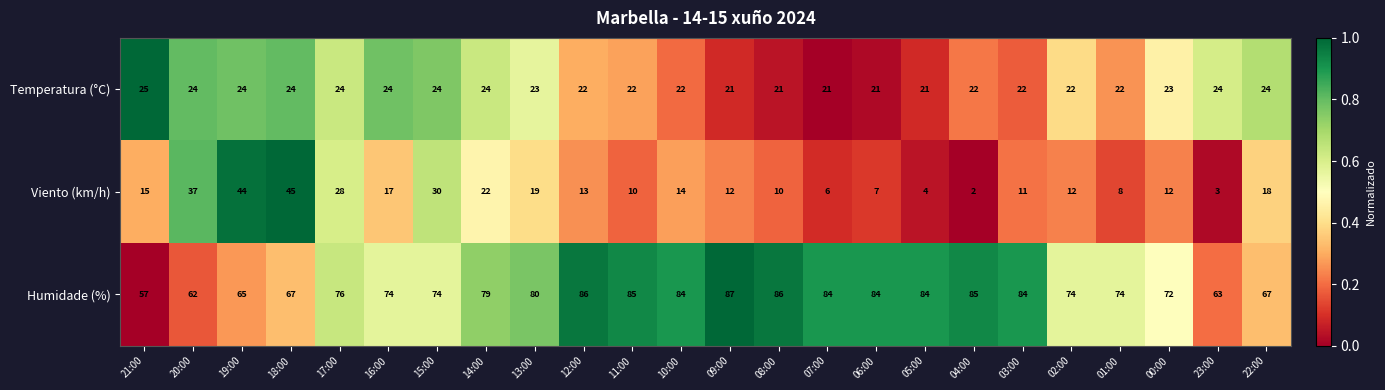

Count the number of data series in this chart.

3